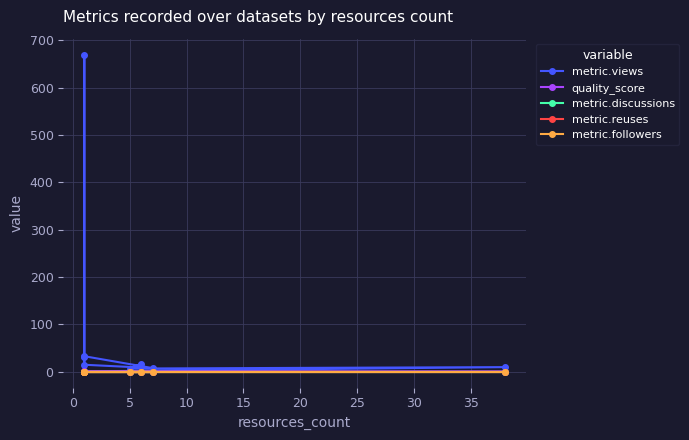

Which series has the widest spread of values?

metric.views